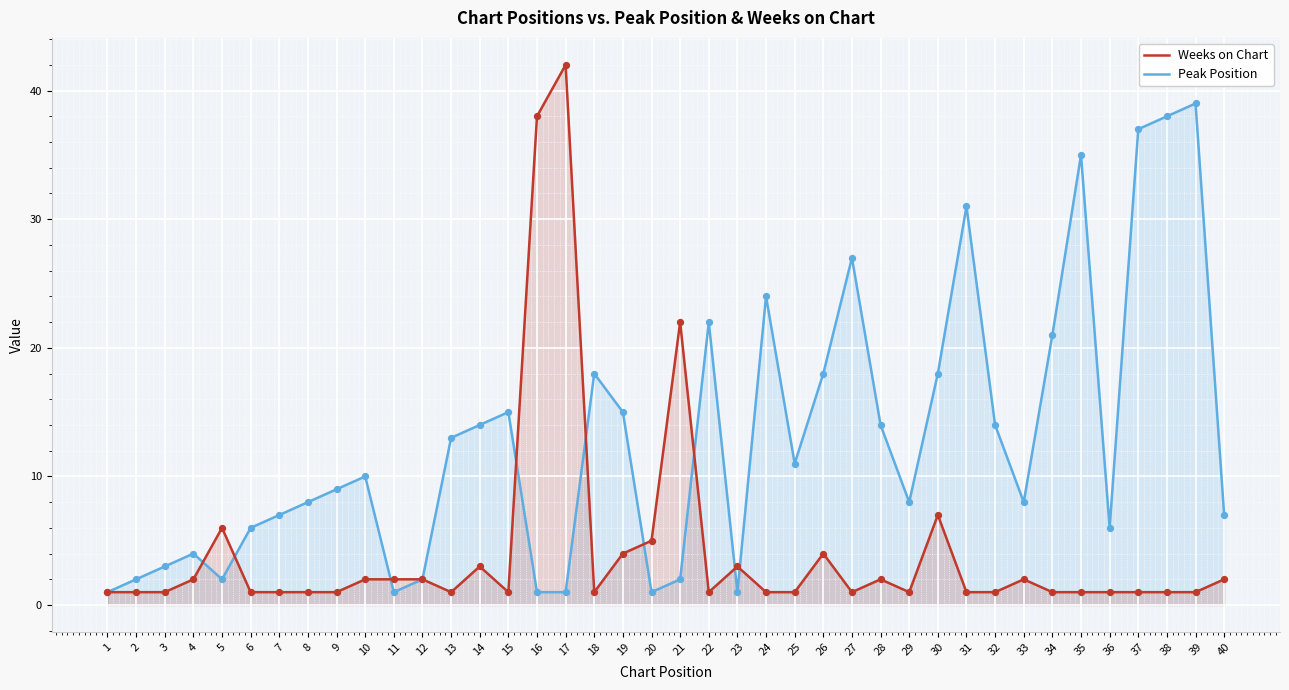

At which category is the sum across all series the highest?

17